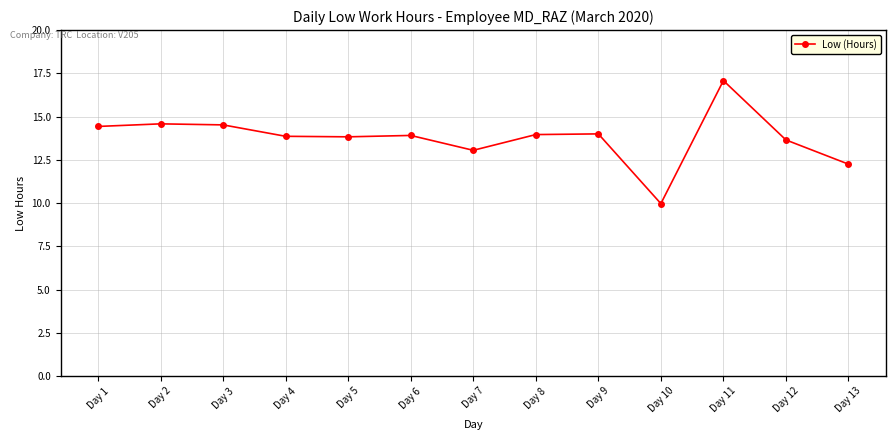

What is the ratio of the value at Day 10 to the value at Day 6?

0.7